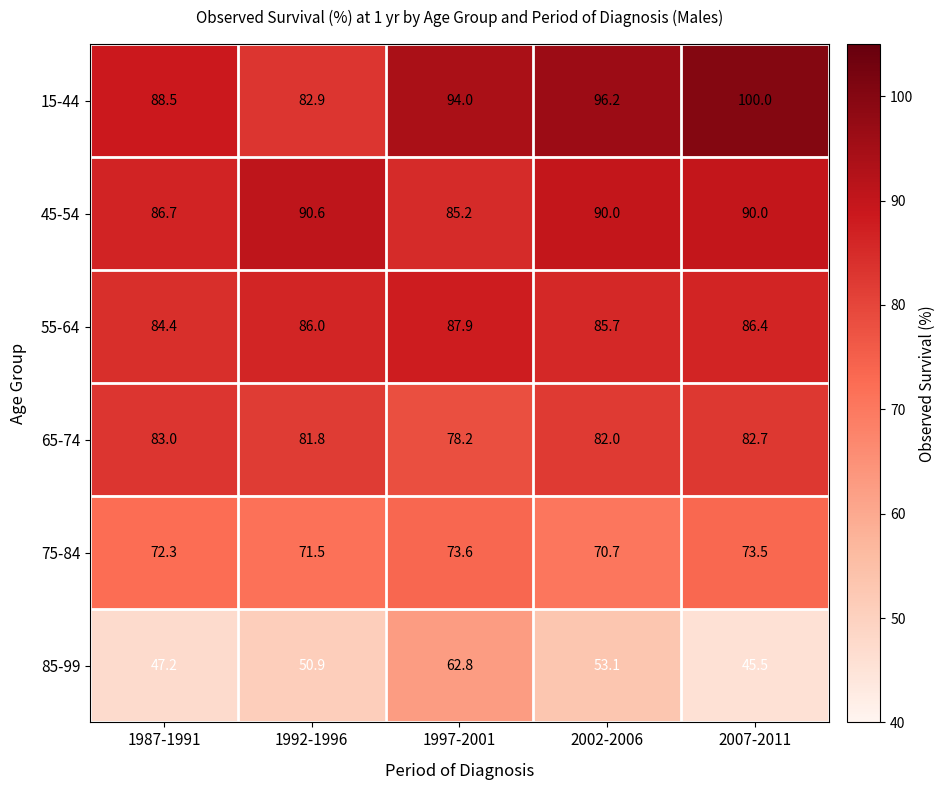

Which series has the largest total across all categories?

15-44